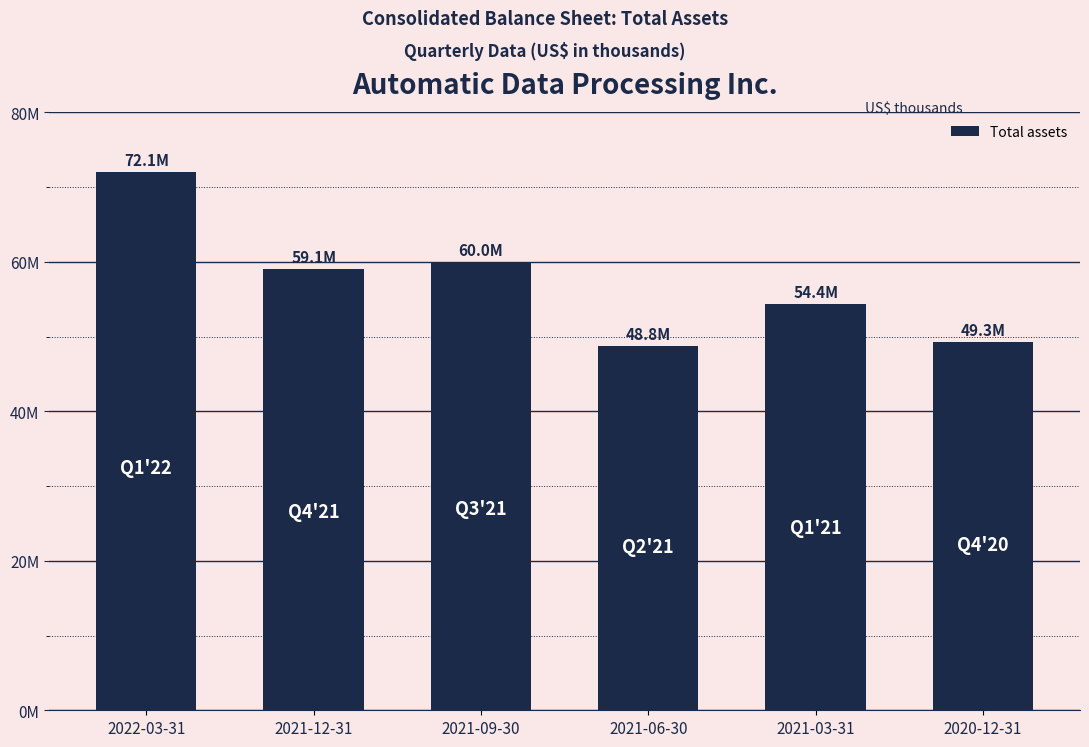

What is the change in value from 2021-12-31 to 2021-06-30?

-10330100